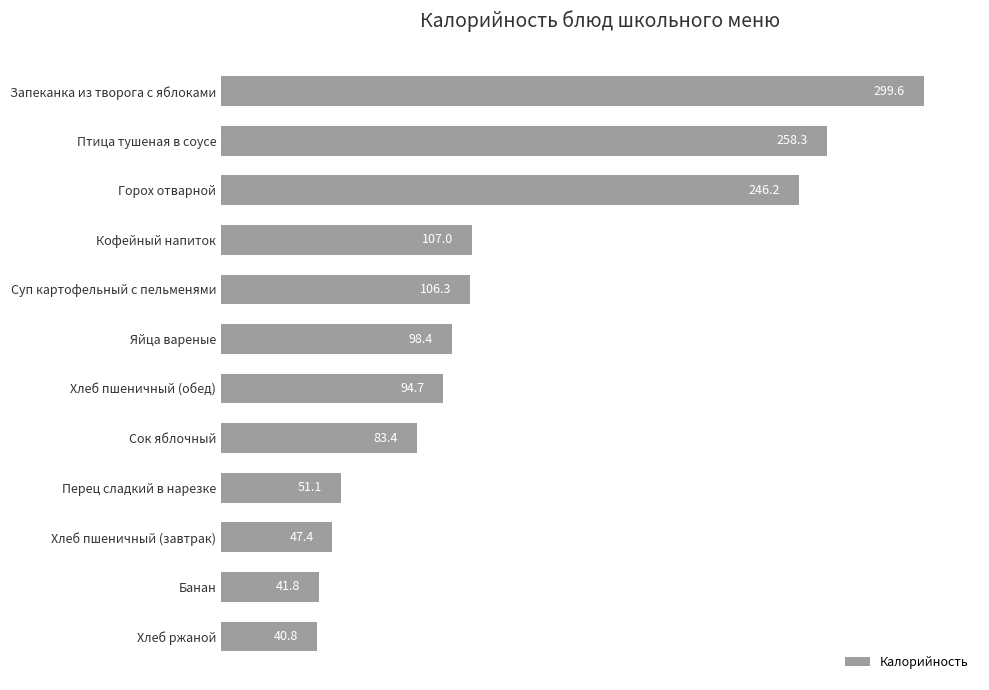

At which category does the chart reach its minimum across all series?

Хлеб ржаной